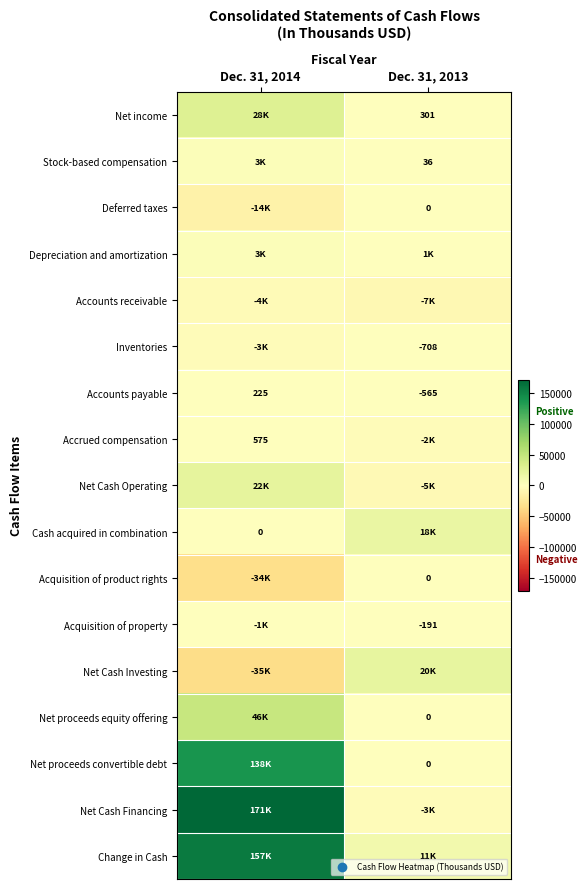

At which label is Accounts payable closest to -170?

Dec. 31, 2014